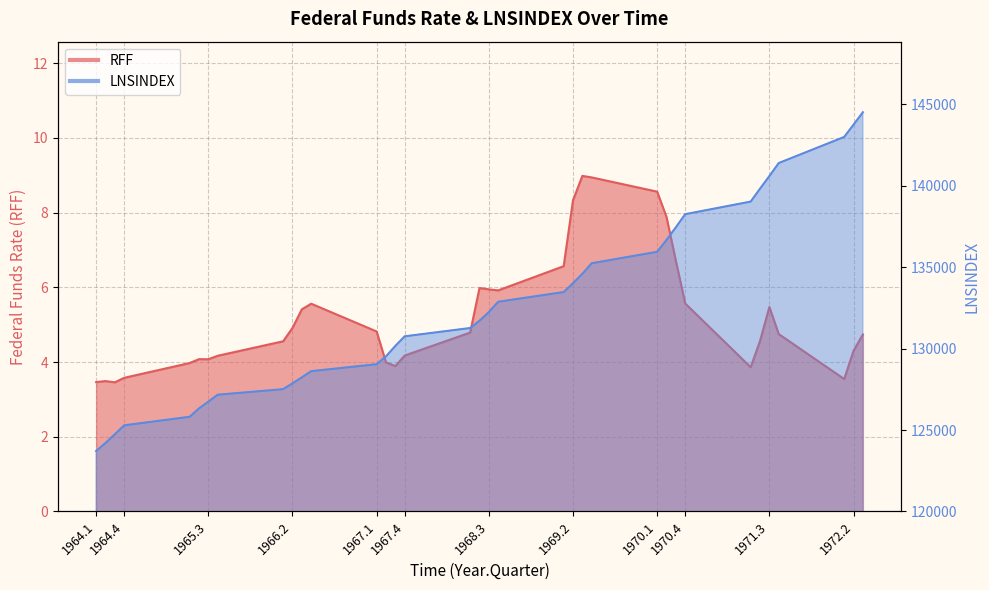

Where is LNSINDEX nearest to the value 134115?

1969.2